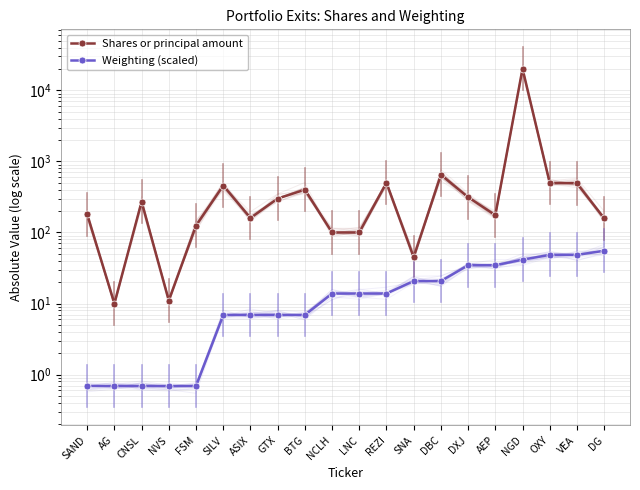

True or false: Shares or principal amount has a value of 300.0 at GTX.

True